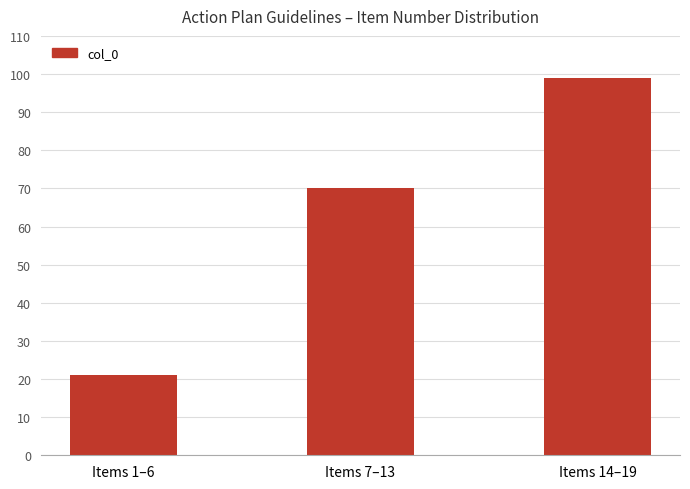

Between Items 14–19 and Items 1–6, which is larger?

Items 14–19